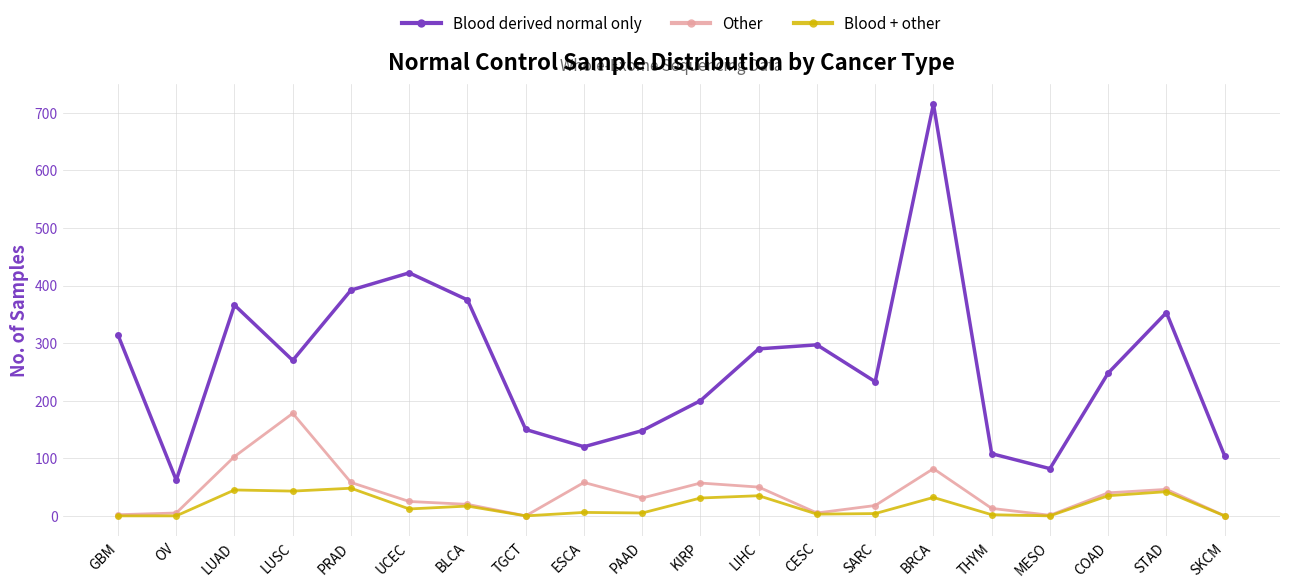

True or false: Blood derived normal only and Other intersect in this chart.

False